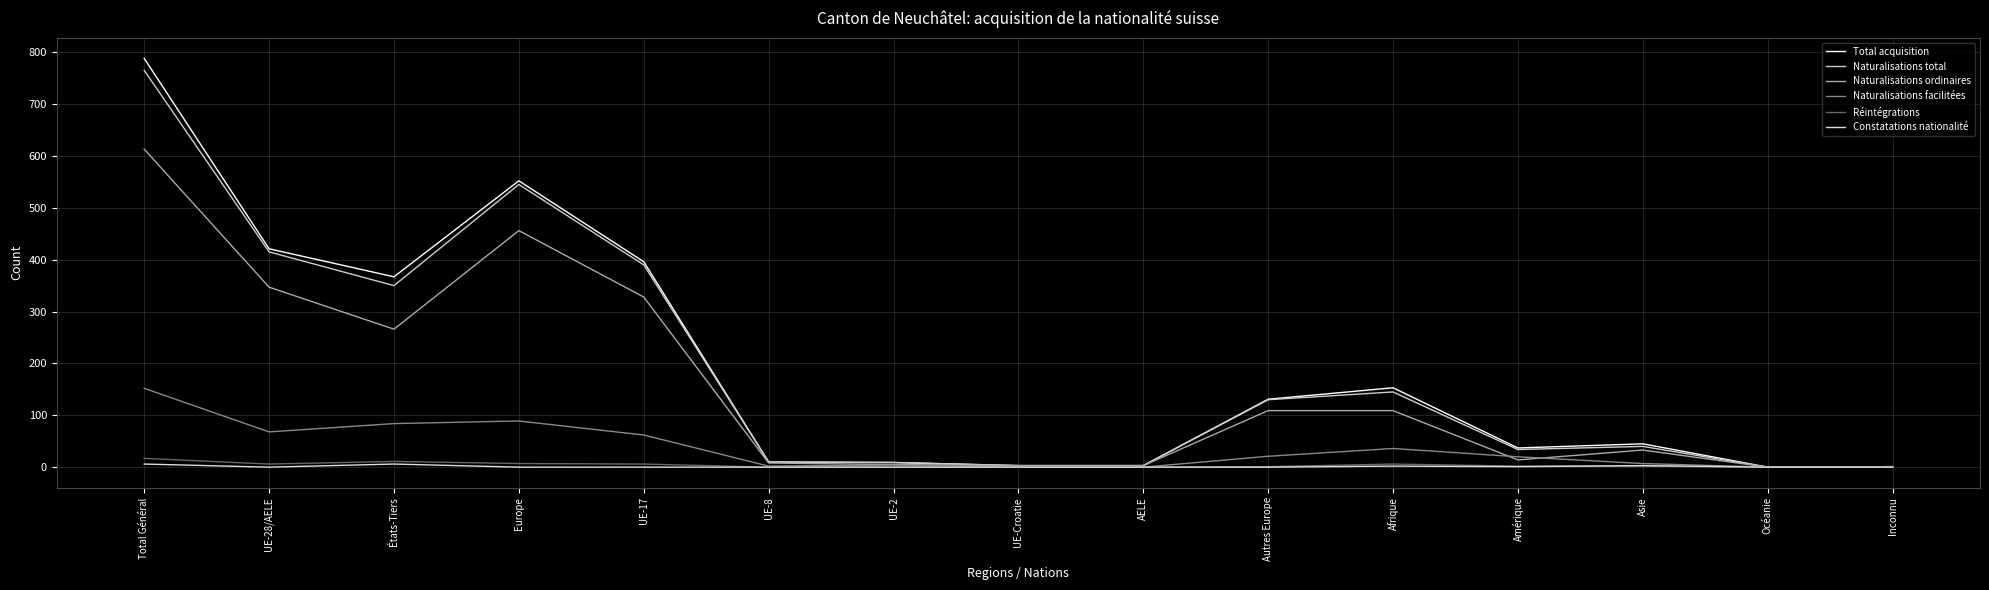

Which category has the lowest value across all series?

Océanie